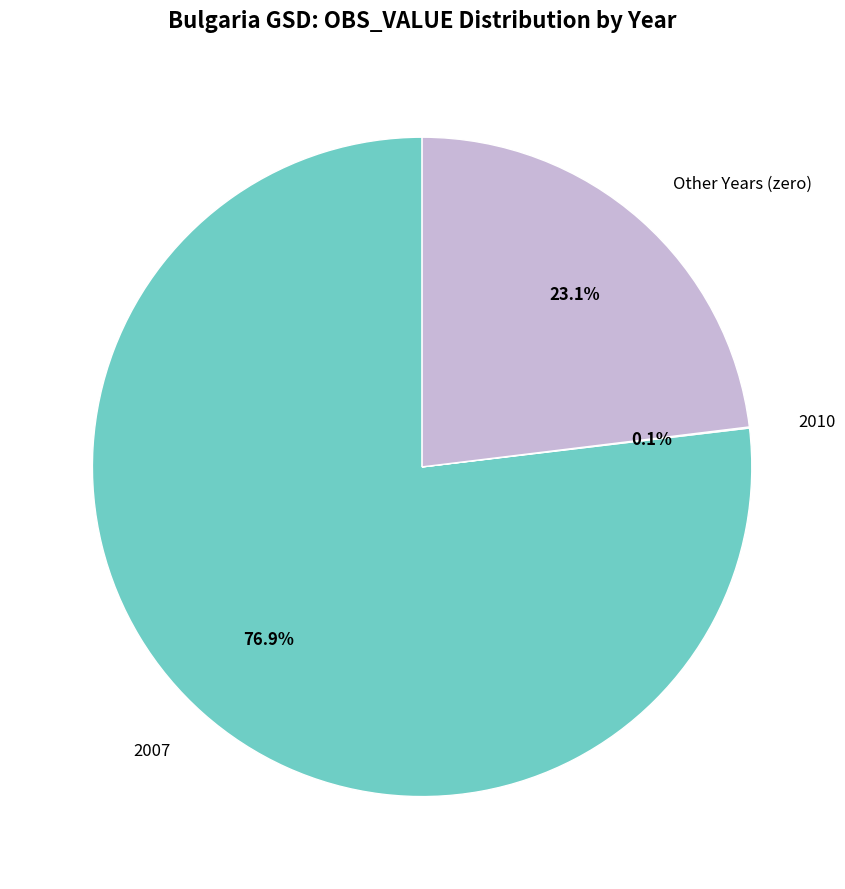

Which slice is the largest?

2007